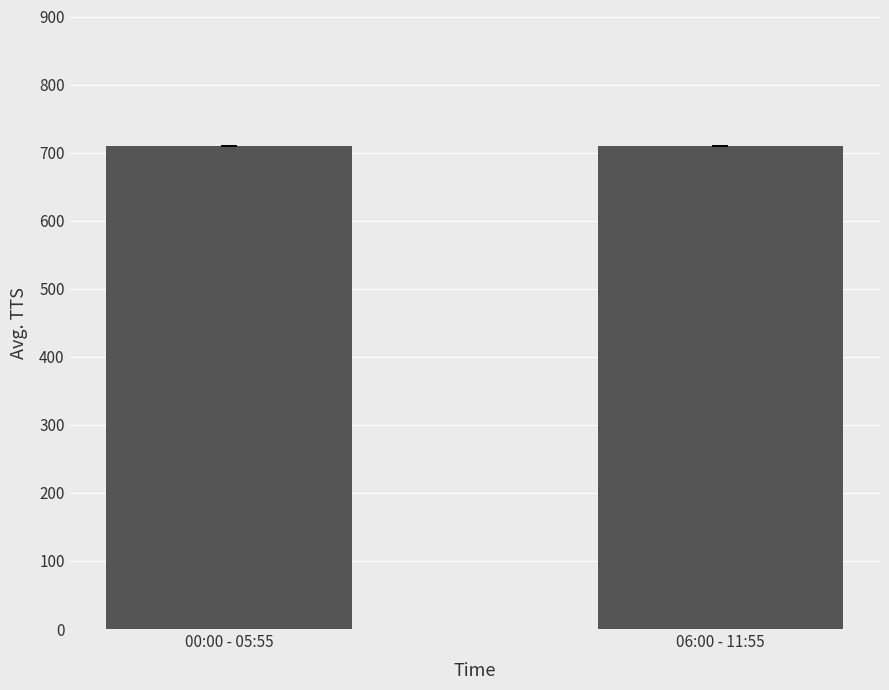

What is the label of the 2nd bar from the left?

06:00 - 11:55